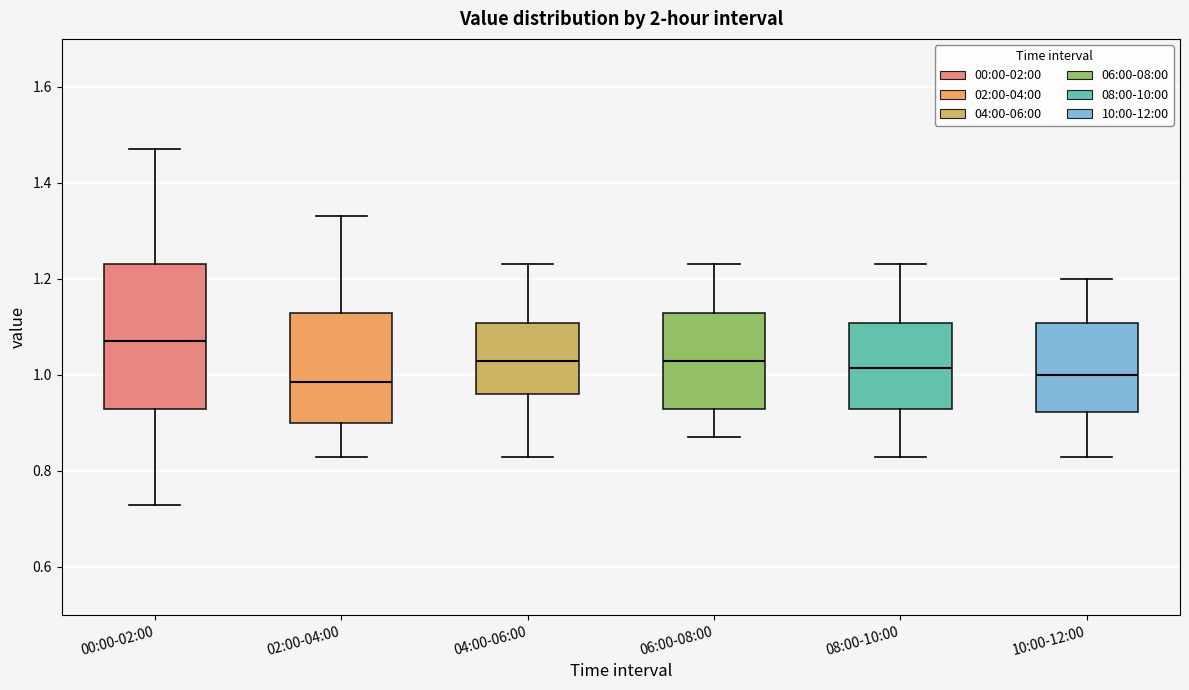

Which box's median line is the highest?

00:00-02:00